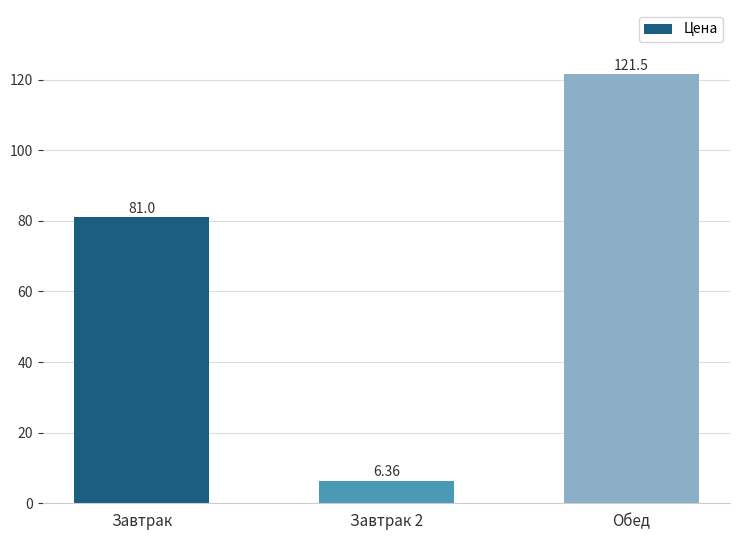

What is the difference between the values at Обед and Завтрак 2?

115.1